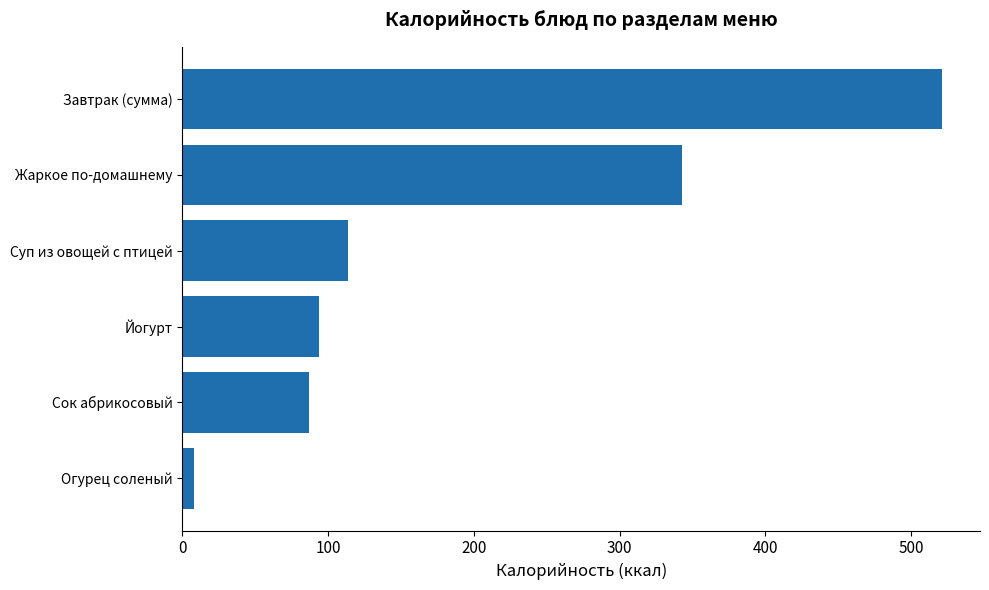

Is it true that the value at Сок абрикосовый is 86.5?

True